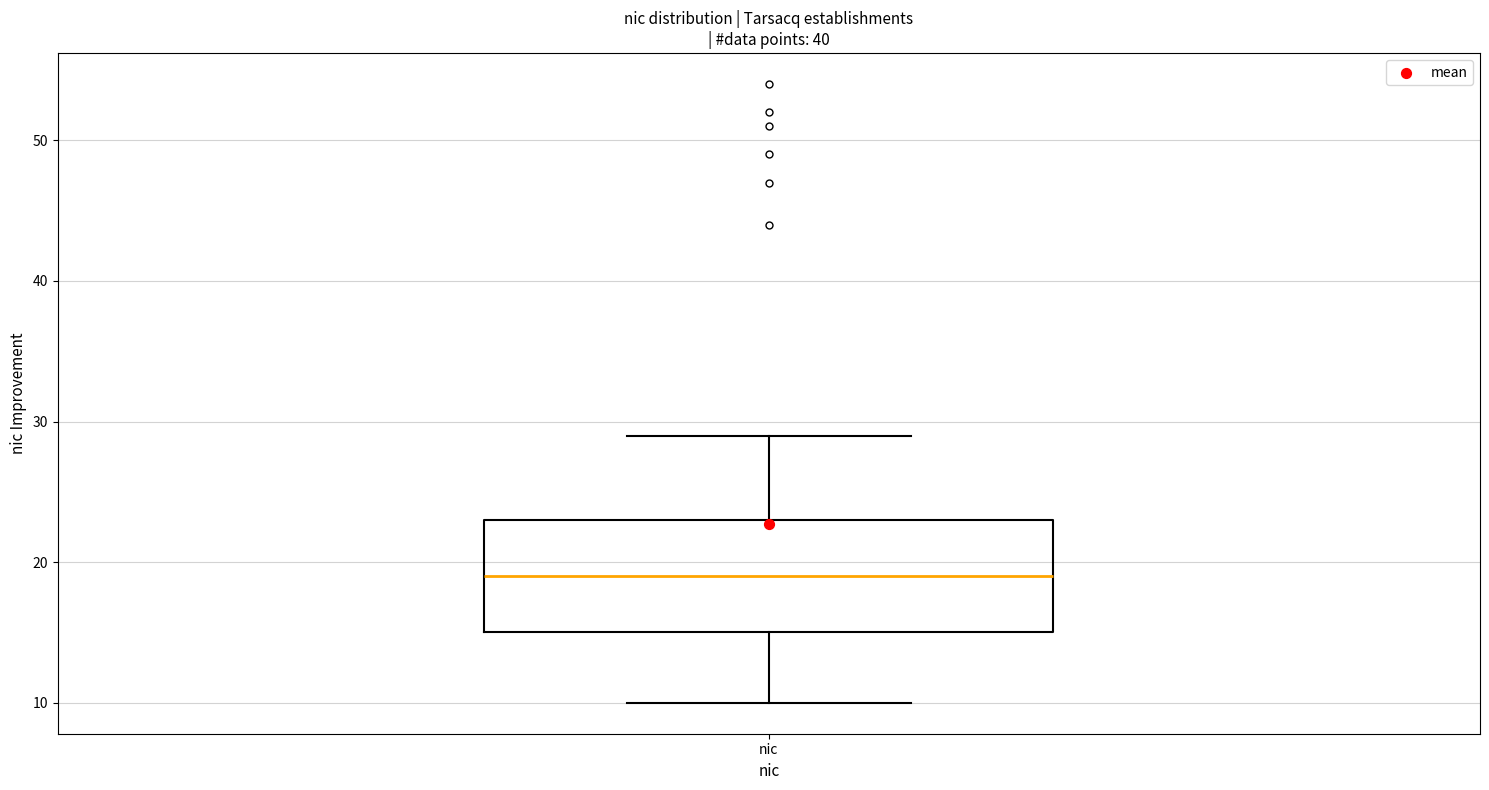

Transcribe this box plot: give where the median line is, the range the box spans, and where the two whiskers end, as read against the y-axis. The values are not printed on the chart, so give them approximately, as read against the axis.

median 19, box 15 to 23, whiskers 10 to 29